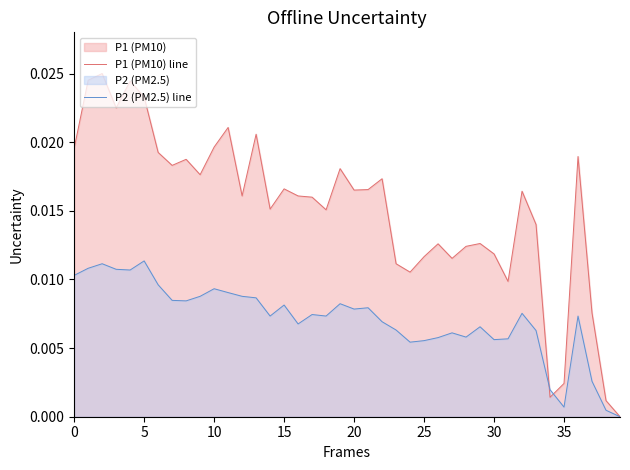

Between which two adjacent categories do P1 (PM10) line and P2 (PM2.5) line first intersect?

33 and 34